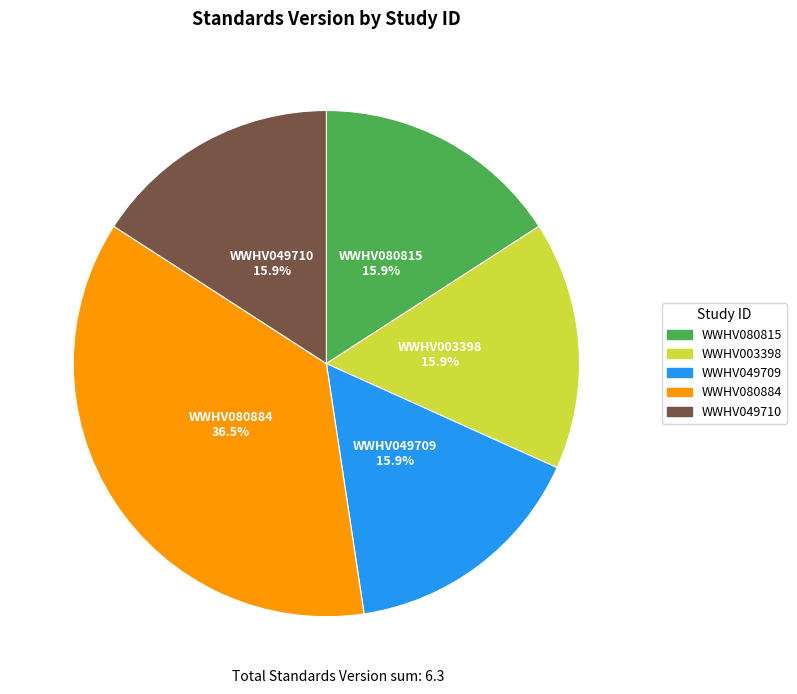

Do WWHV003398 and WWHV049710 together represent more than half of the pie?

No